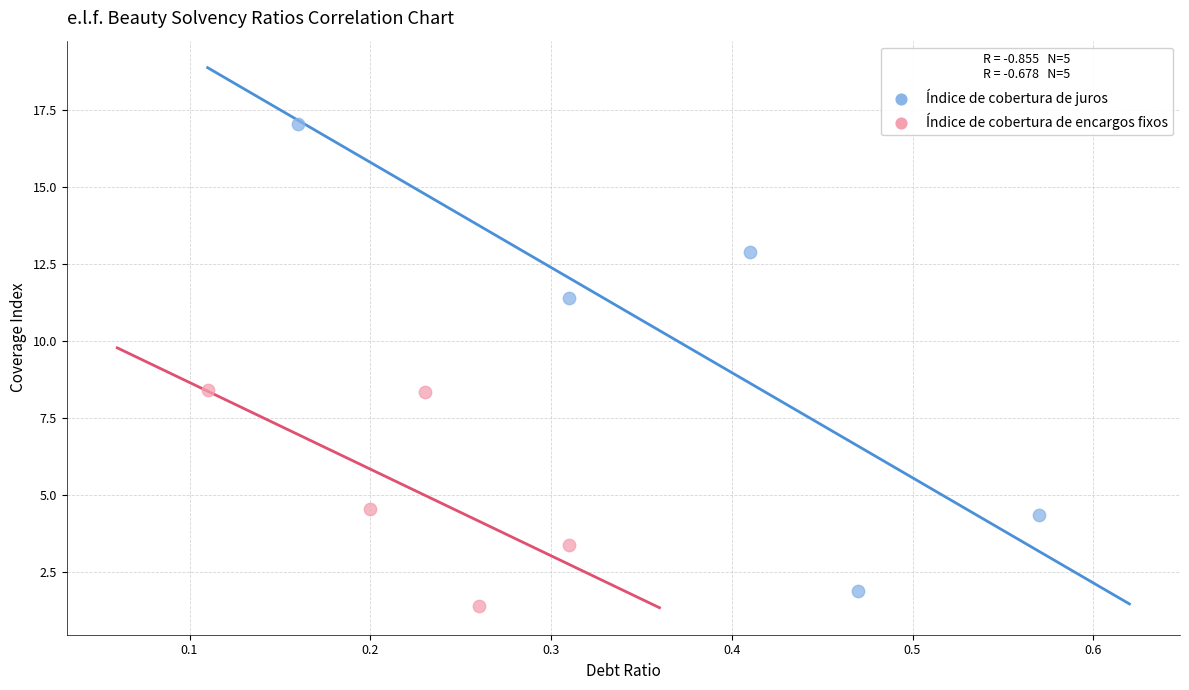

Which series has the widest spread of Y values?

Índice de cobertura de juros